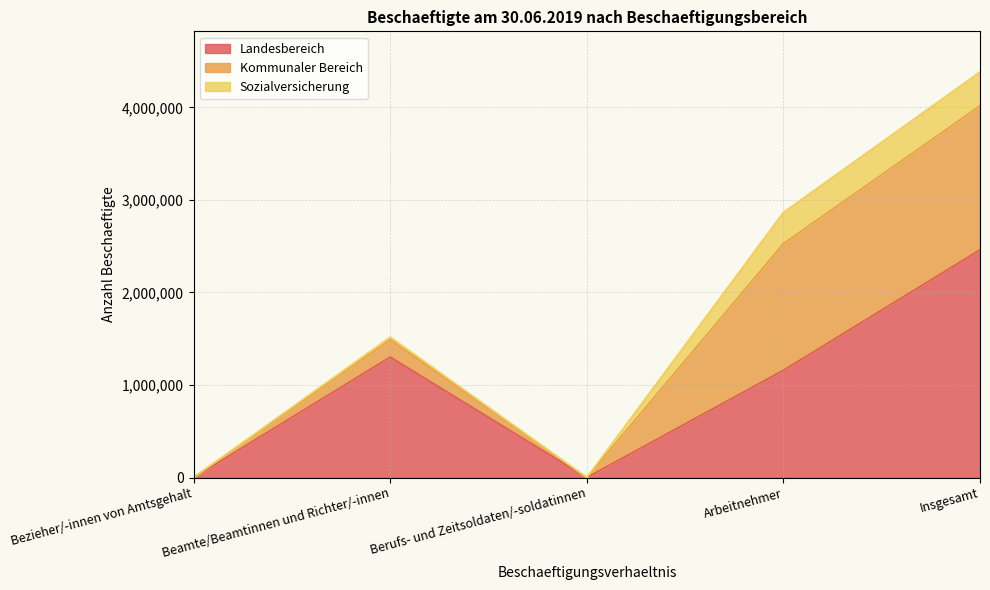

What is the sum of the Sozialversicherung values at Bezieher/-innen von Amtsgehalt and Beamte/Beamtinnen und Richter/-innen?

28580